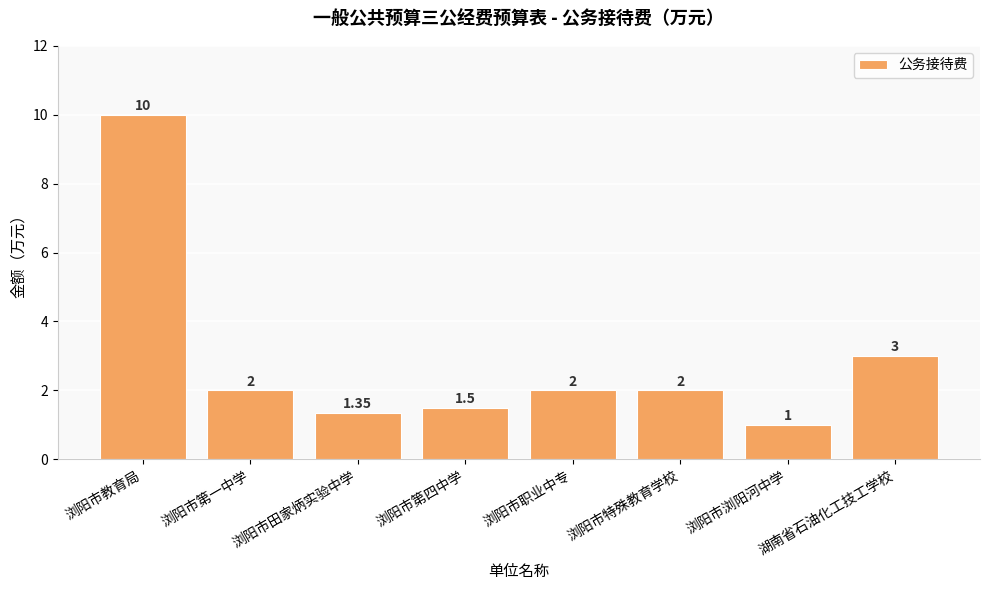

The chart shows a value of 0.5 at 浏阳市浏阳河中学. True or false?

False